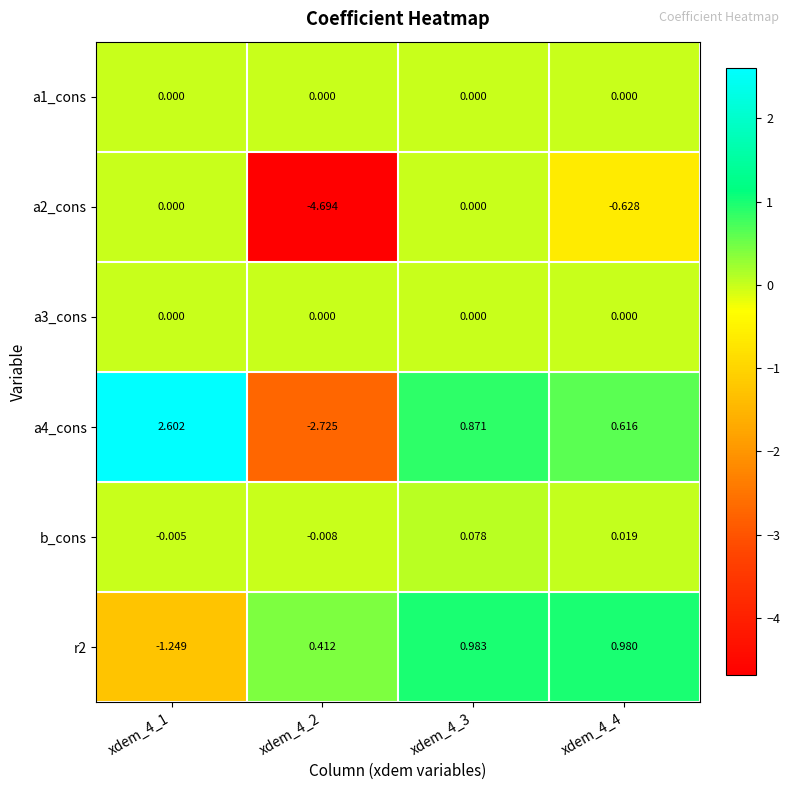

Which series has the largest range (max minus min)?

a4_cons